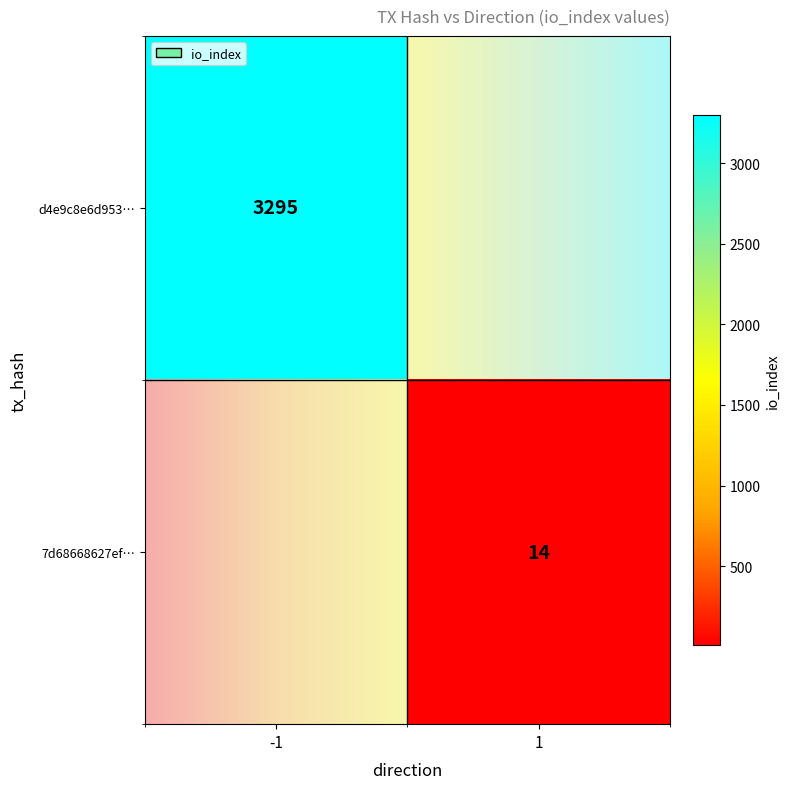

What is the highest value of the d4e9c8e6d953ae4f4e97cbcdcc937b25574dcea series?

3295